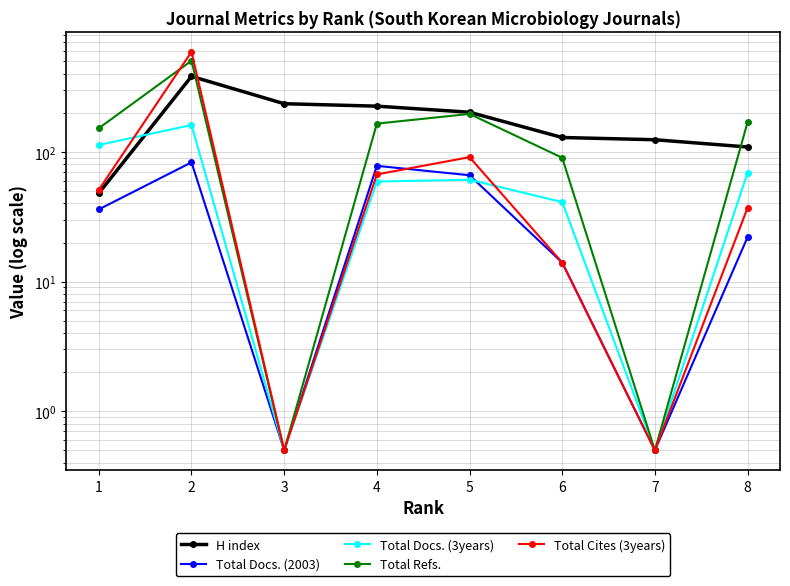

Rank the categories by Total Cites (3years) value from highest to lowest.

2, 5, 4, 1, 8, 6, 3, 7